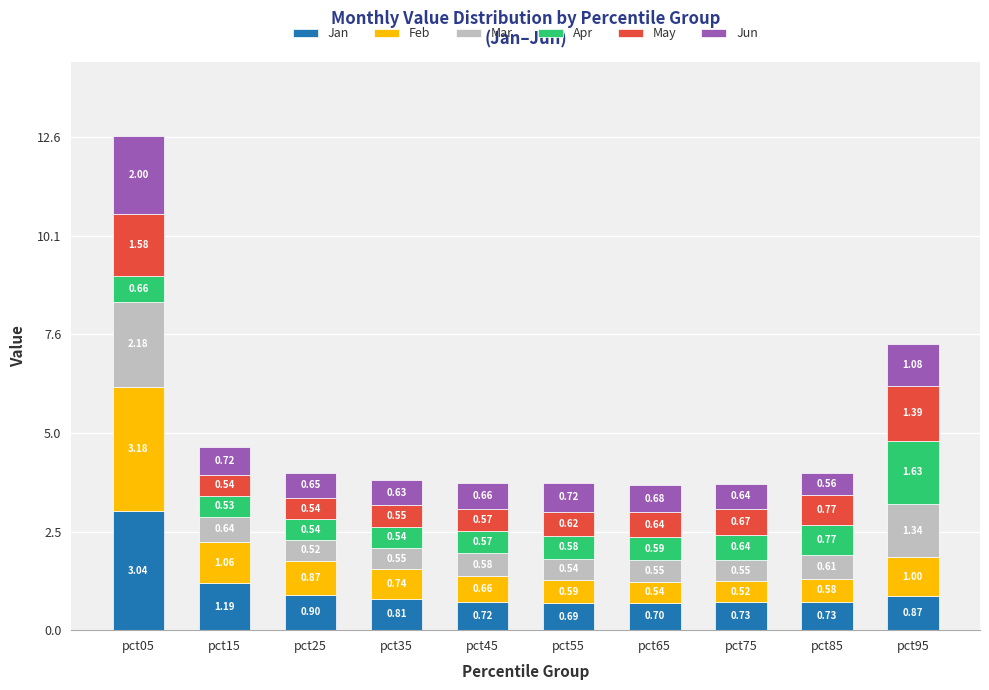

At which category is the sum across all series the highest?

pct05